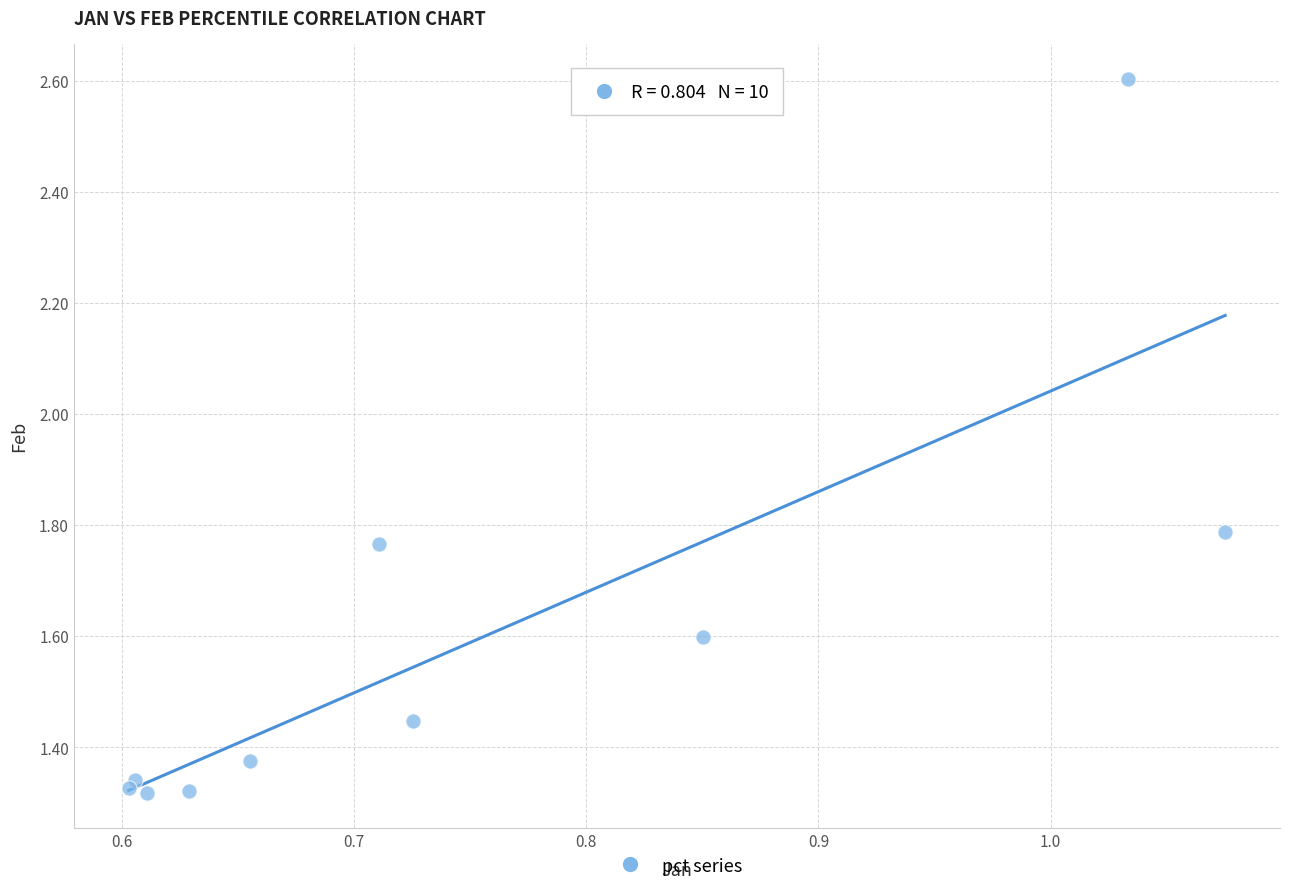

What is the range of X values (max minus min)?

0.5